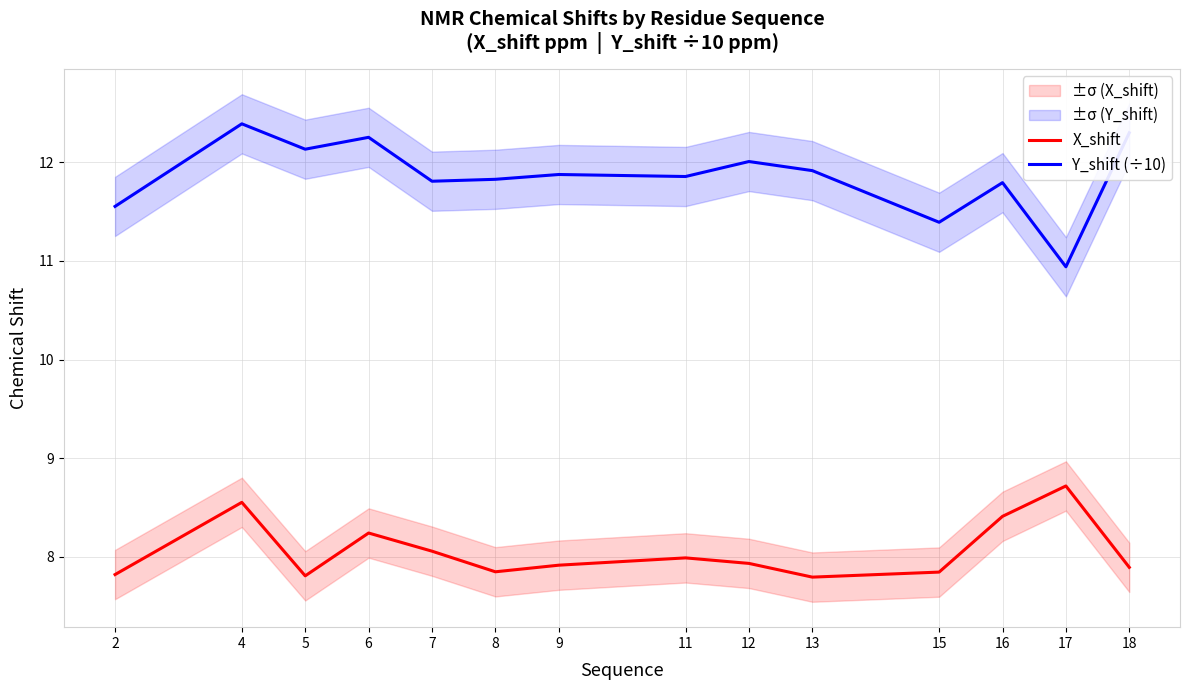

Which series has the widest spread of values?

Y_shift (÷10)